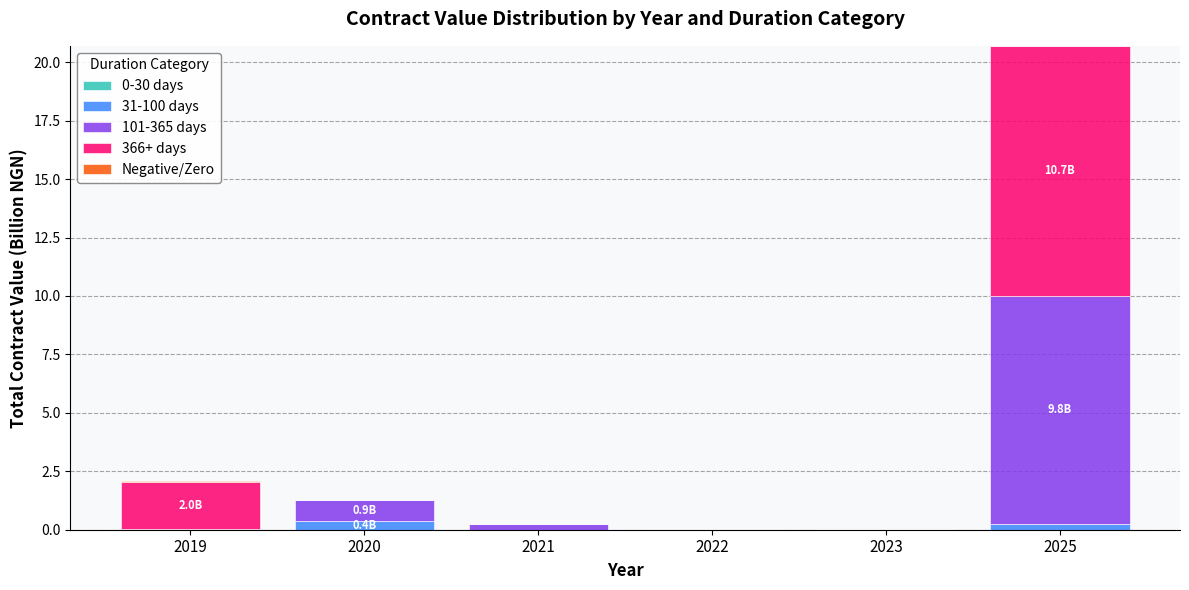

At which category is the sum across all series the highest?

2025